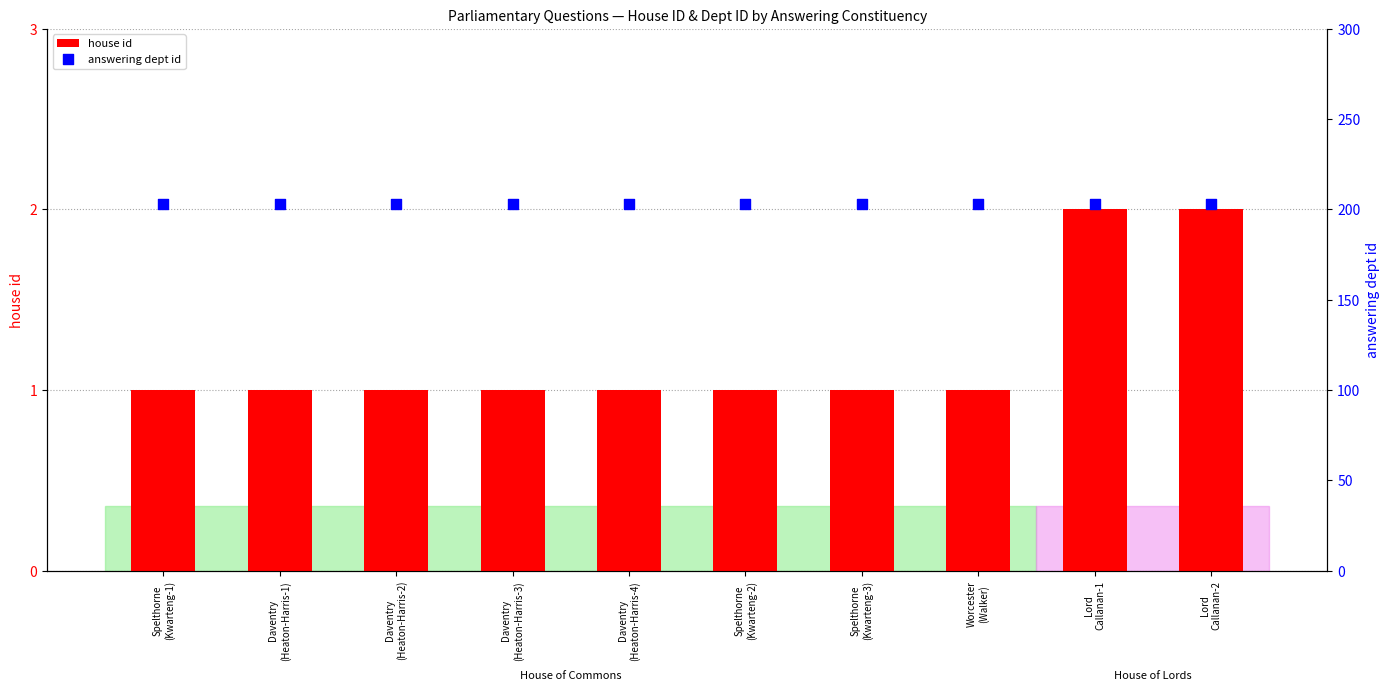

Is the value of answering dept id at Spelthorne
(Kwarteng-1) greater than the value of house id at Daventry
(Heaton-Harris-1)?

Yes